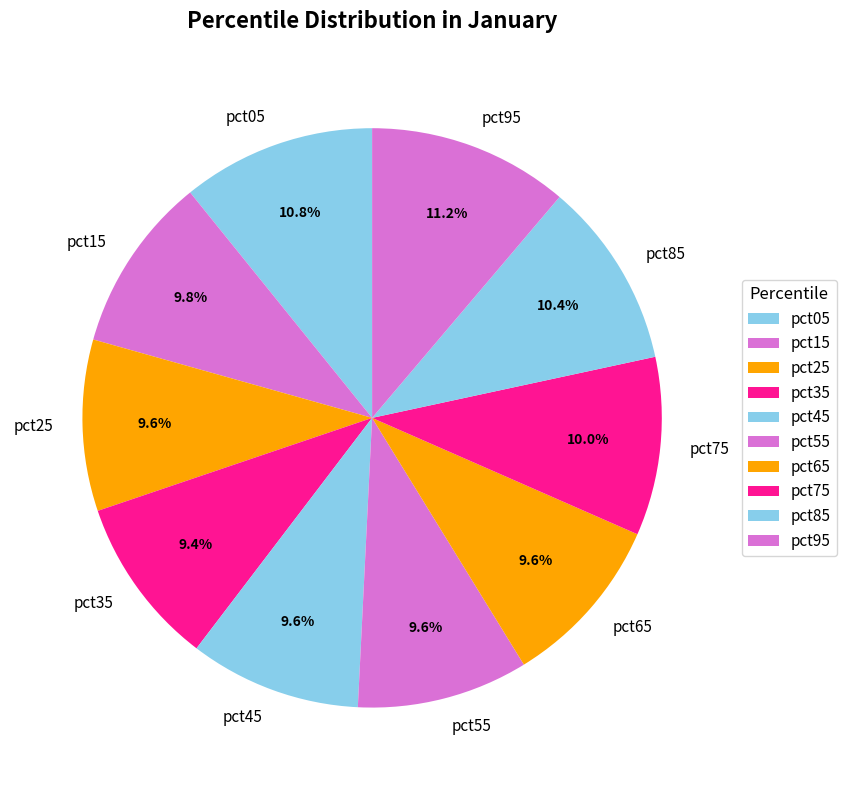

To the nearest percent, what percentage of the pie is pct45?

10%